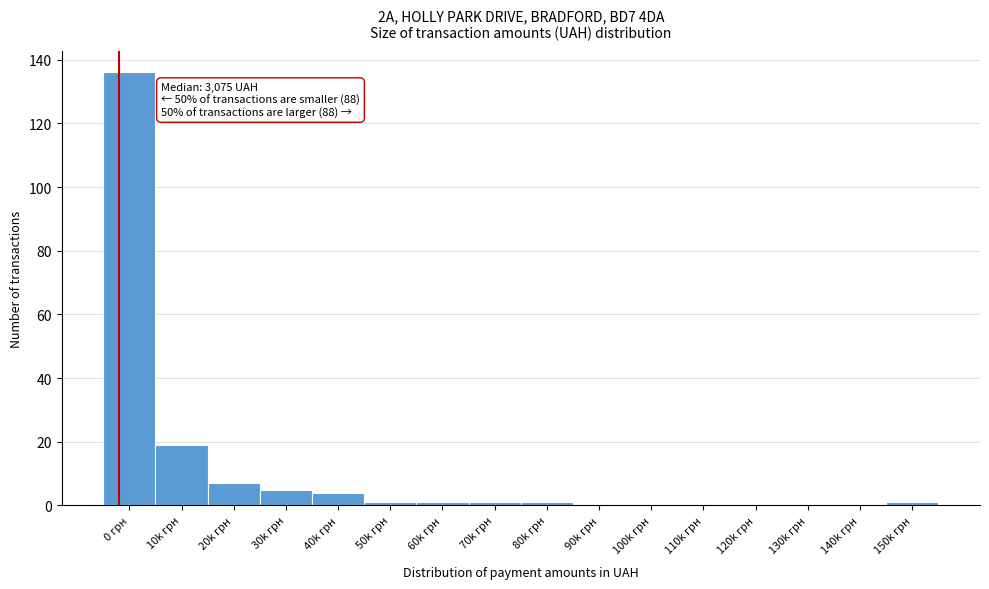

Reading right to left, what are all the values shown in this chart?

150k грн=1	140k грн=0	130k грн=0	120k грн=0	110k грн=0	100k грн=0	90k грн=0	80k грн=1	70k грн=1	60k грн=1	50k грн=1	40k грн=4	30k грн=5	20k грн=7	10k грн=19	0 грн=136